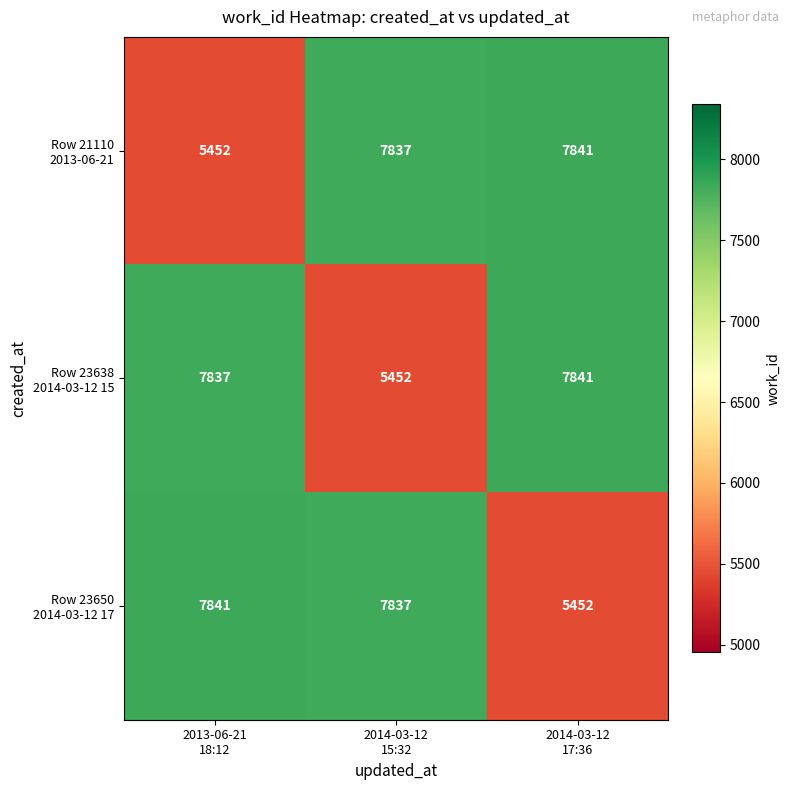

What is the maximum value shown in the chart?

7841